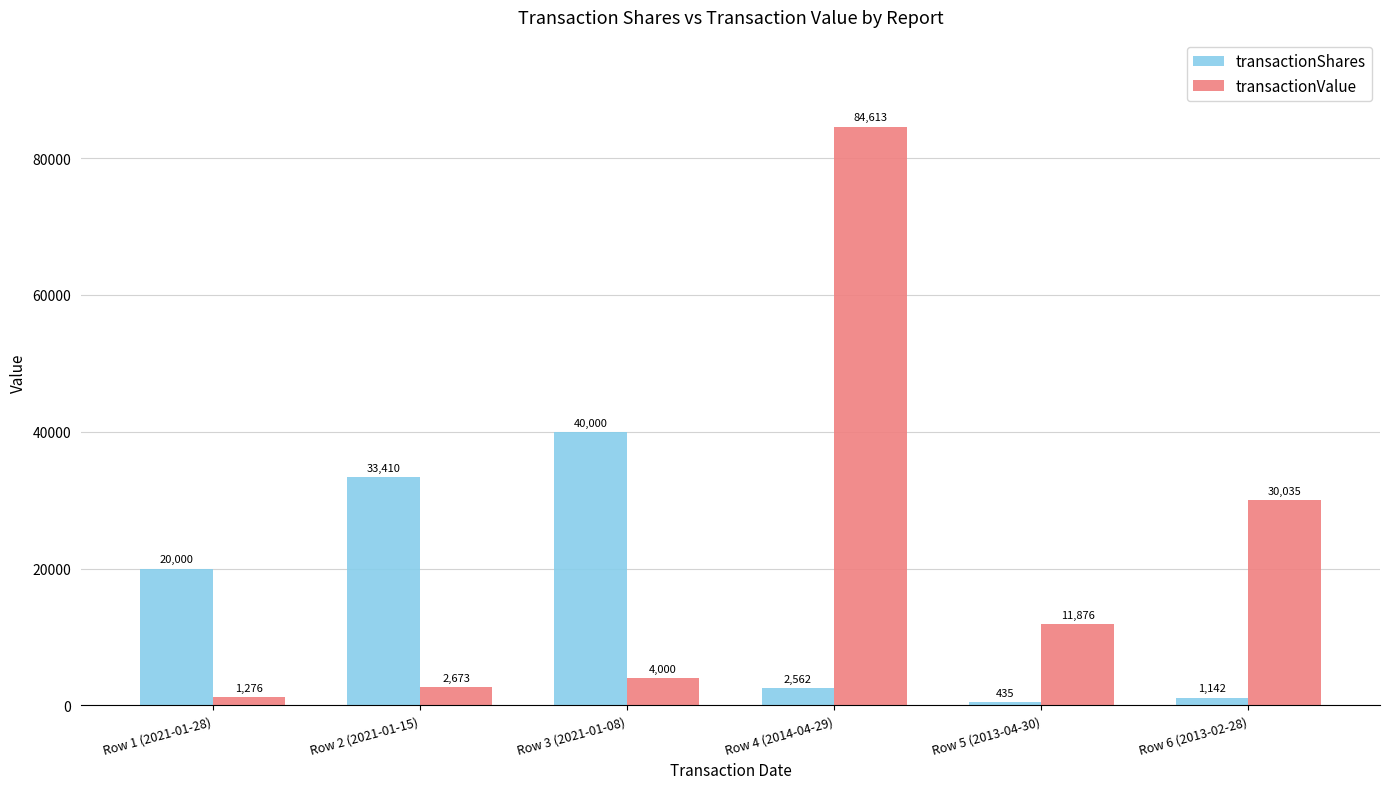

Between Row 2 (2021-01-15) and Row 6 (2013-02-28), which series saw the biggest shift?

transactionShares